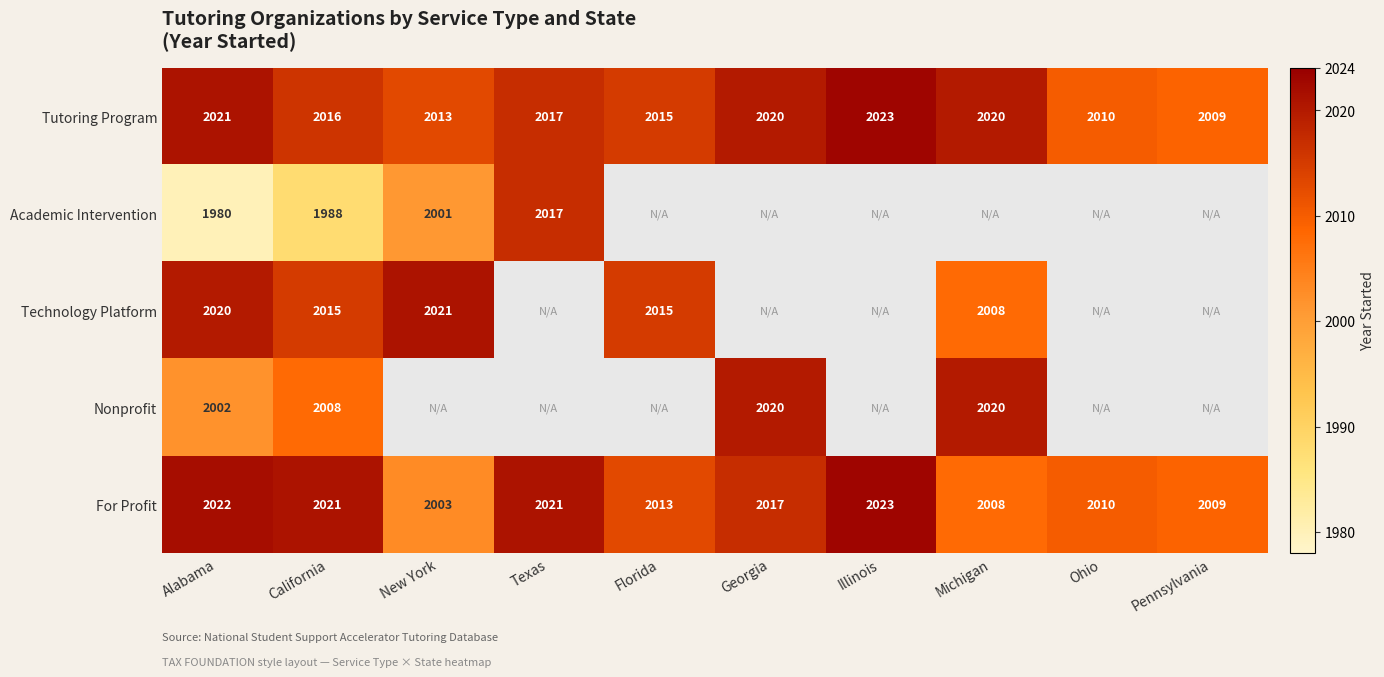

Which category has the lowest value in the Tutoring Program series?

Pennsylvania